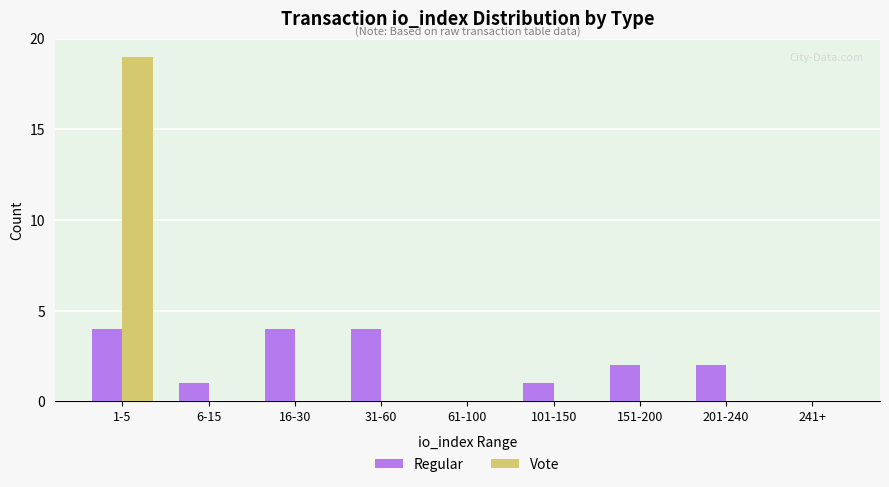

Count the number of categories in the chart.

9